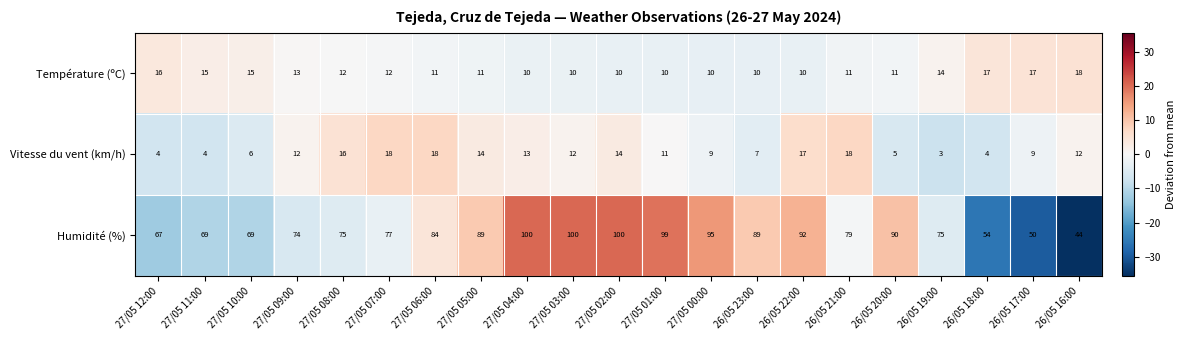

How many values in the Température (ºC) series are below 11?

7